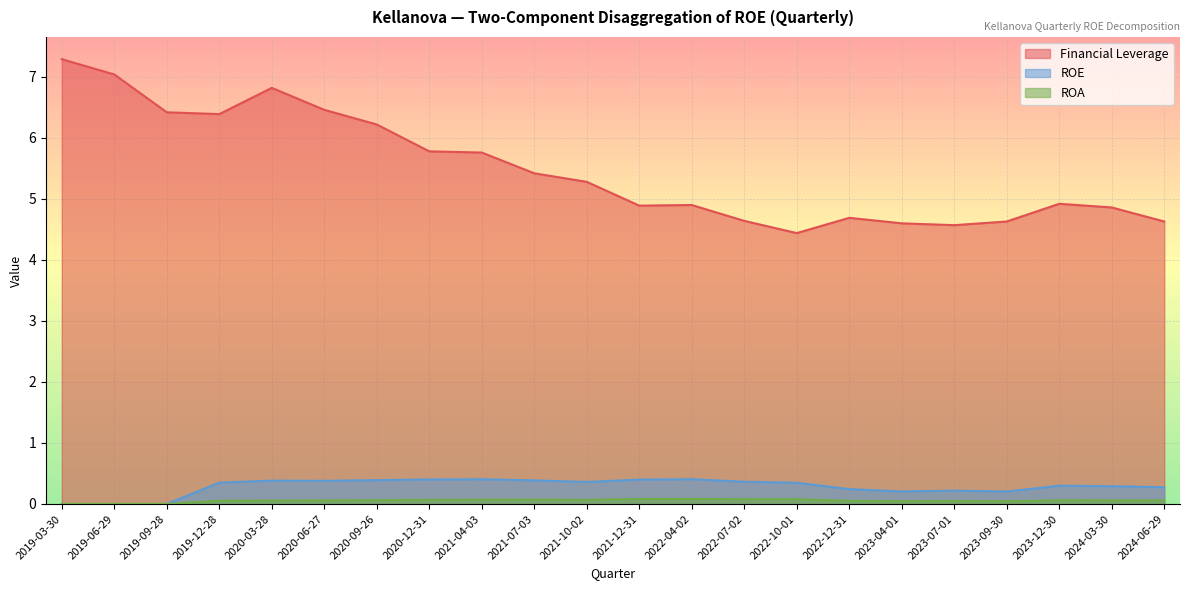

What is the difference between the highest and lowest values at 2020-12-31?

5.7